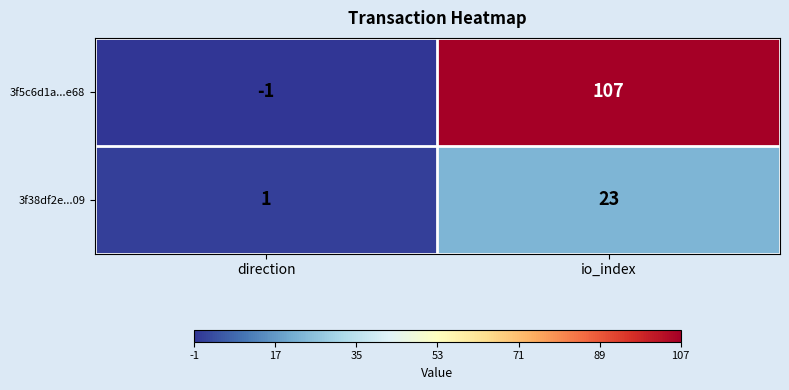

What is the difference between the highest and lowest values at direction?

2